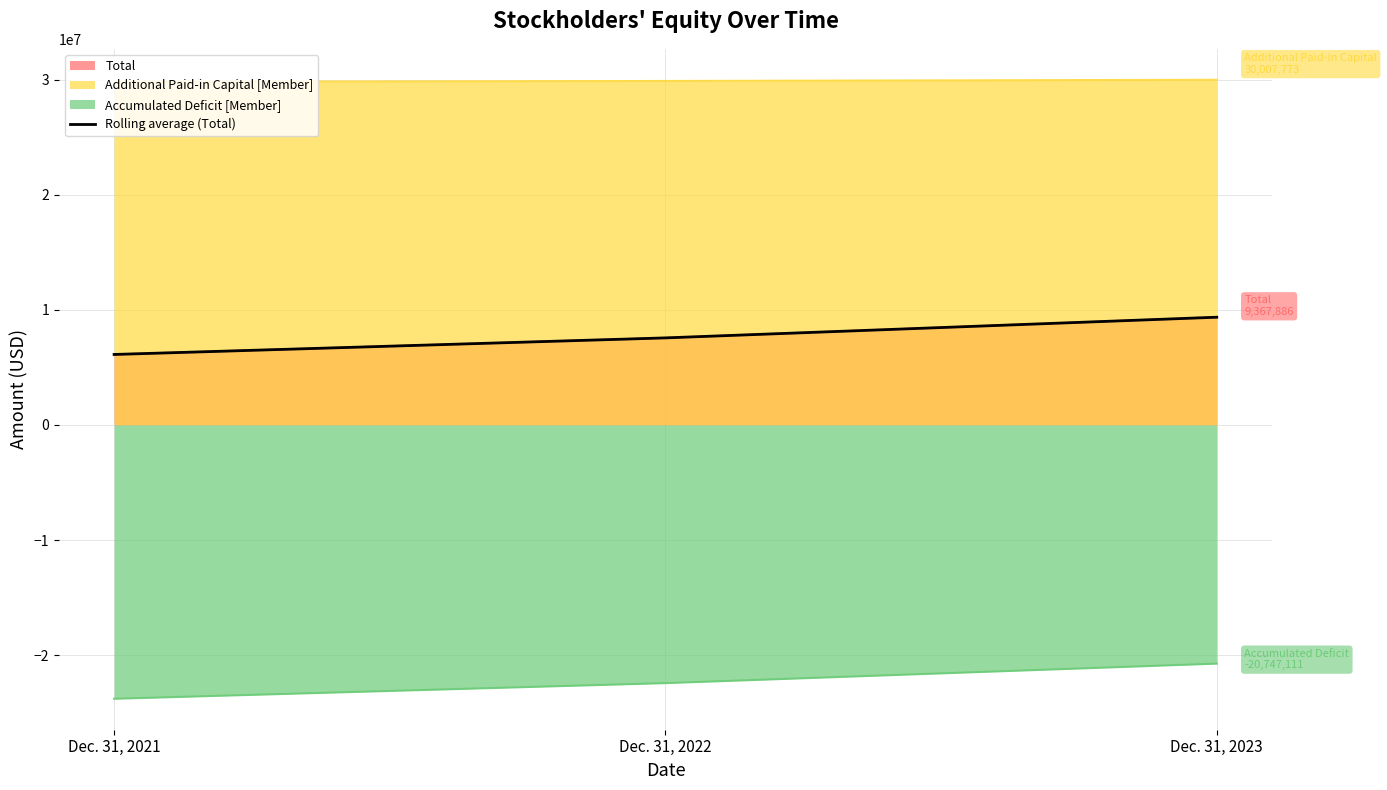

True or false: the data shows 5186201 at Dec. 31, 2023.

False